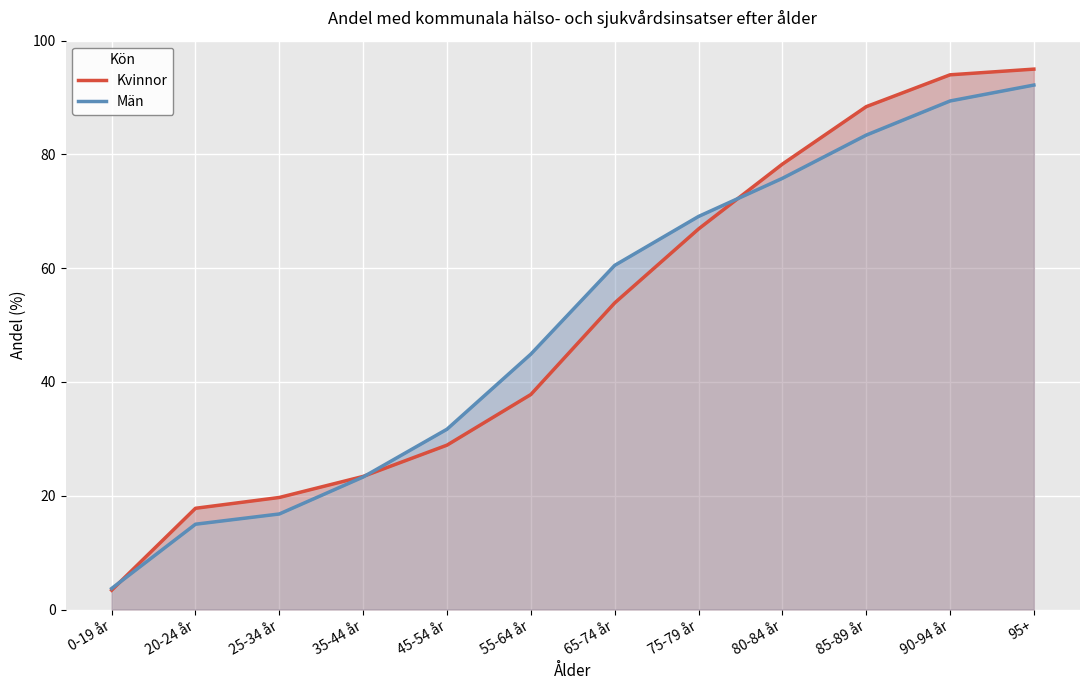

What is the sum of all Kvinnor values?

607.5